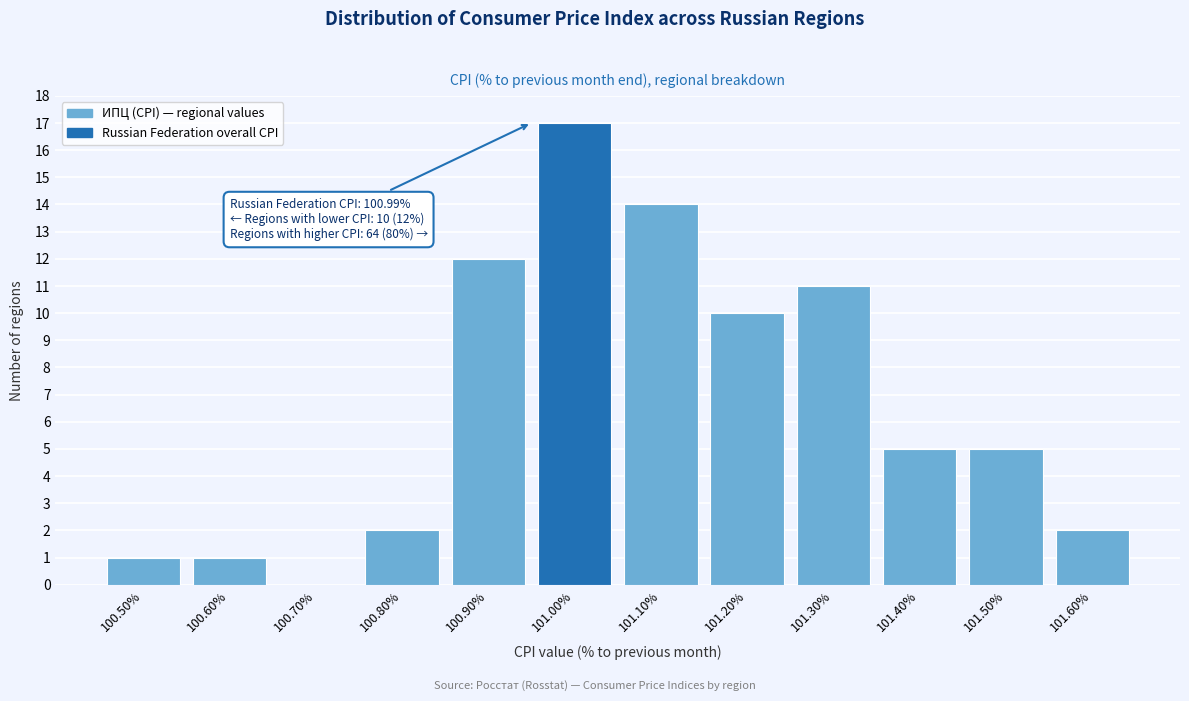

Reading left to right, transcribe all the data shown in this chart.

100.50%=1	100.60%=1	100.70%=0	100.80%=2	100.90%=12	101.00%=17	101.10%=14	101.20%=10	101.30%=11	101.40%=5	101.50%=5	101.60%=2